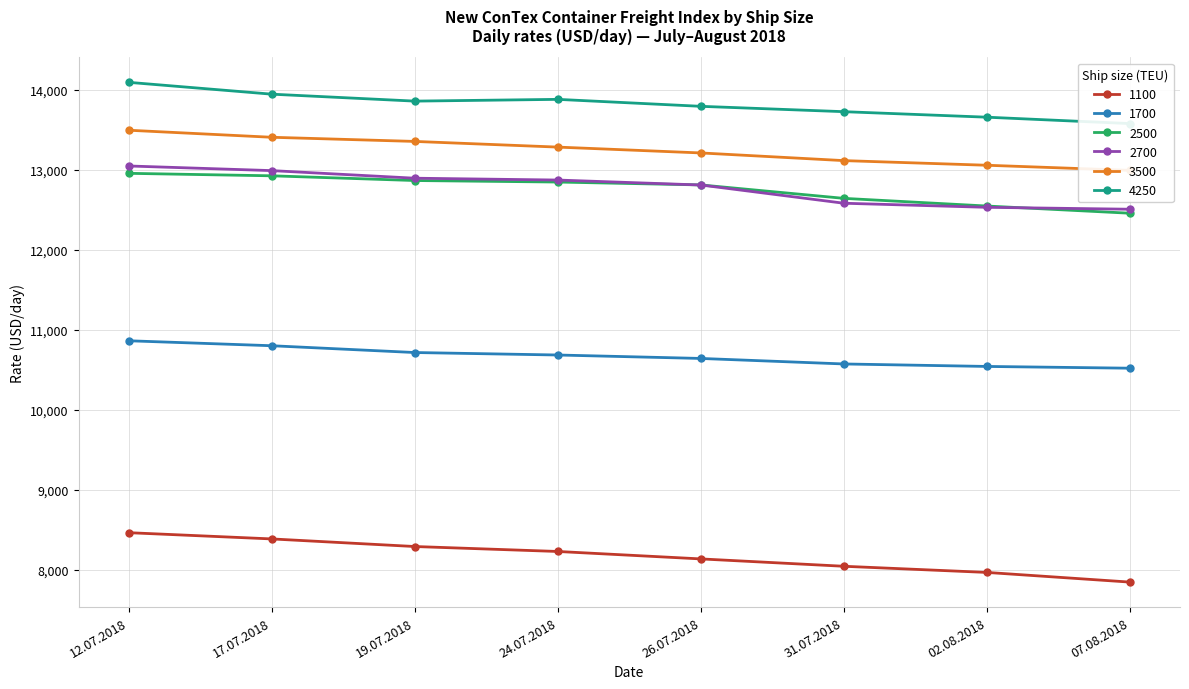

Reading right to left, extract all data points from this chart.

1100: 07.08.2018=7847	02.08.2018=7968	31.07.2018=8045	26.07.2018=8137	24.07.2018=8230	19.07.2018=8292	17.07.2018=8387	12.07.2018=8465
1700: 07.08.2018=10522	02.08.2018=10544	31.07.2018=10575	26.07.2018=10644	24.07.2018=10687	19.07.2018=10718	17.07.2018=10803	12.07.2018=10865
2500: 07.08.2018=12460	02.08.2018=12550	31.07.2018=12646	26.07.2018=12814	24.07.2018=12850	19.07.2018=12869	17.07.2018=12928	12.07.2018=12959
2700: 07.08.2018=12510	02.08.2018=12534	31.07.2018=12585	26.07.2018=12813	24.07.2018=12875	19.07.2018=12898	17.07.2018=12993	12.07.2018=13051
3500: 07.08.2018=12996	02.08.2018=13060	31.07.2018=13118	26.07.2018=13214	24.07.2018=13287	19.07.2018=13358	17.07.2018=13410	12.07.2018=13498
4250: 07.08.2018=13581	02.08.2018=13661	31.07.2018=13730	26.07.2018=13797	24.07.2018=13884	19.07.2018=13862	17.07.2018=13949	12.07.2018=14097